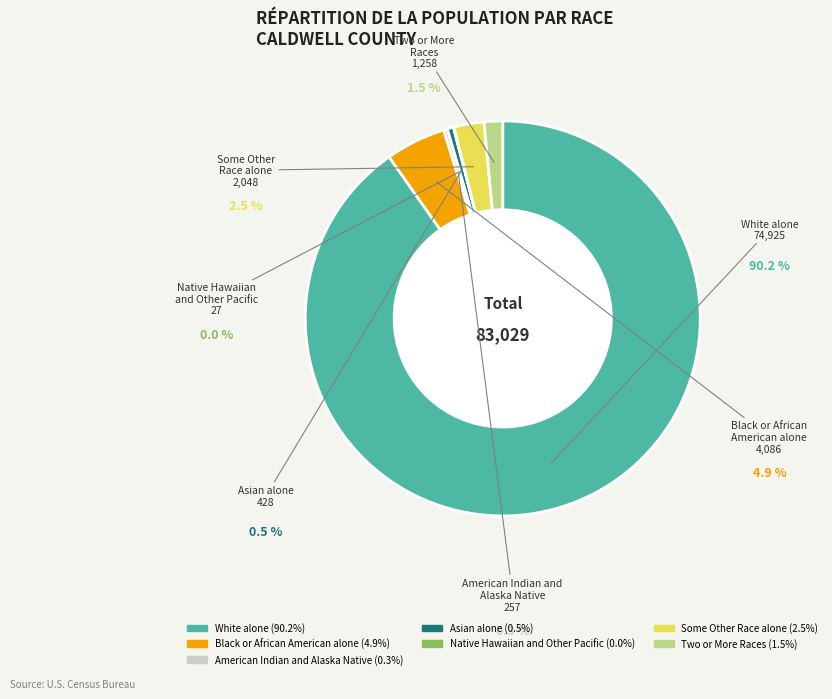

The Some Other Race alone slice represents 8% of the pie. True or false?

False